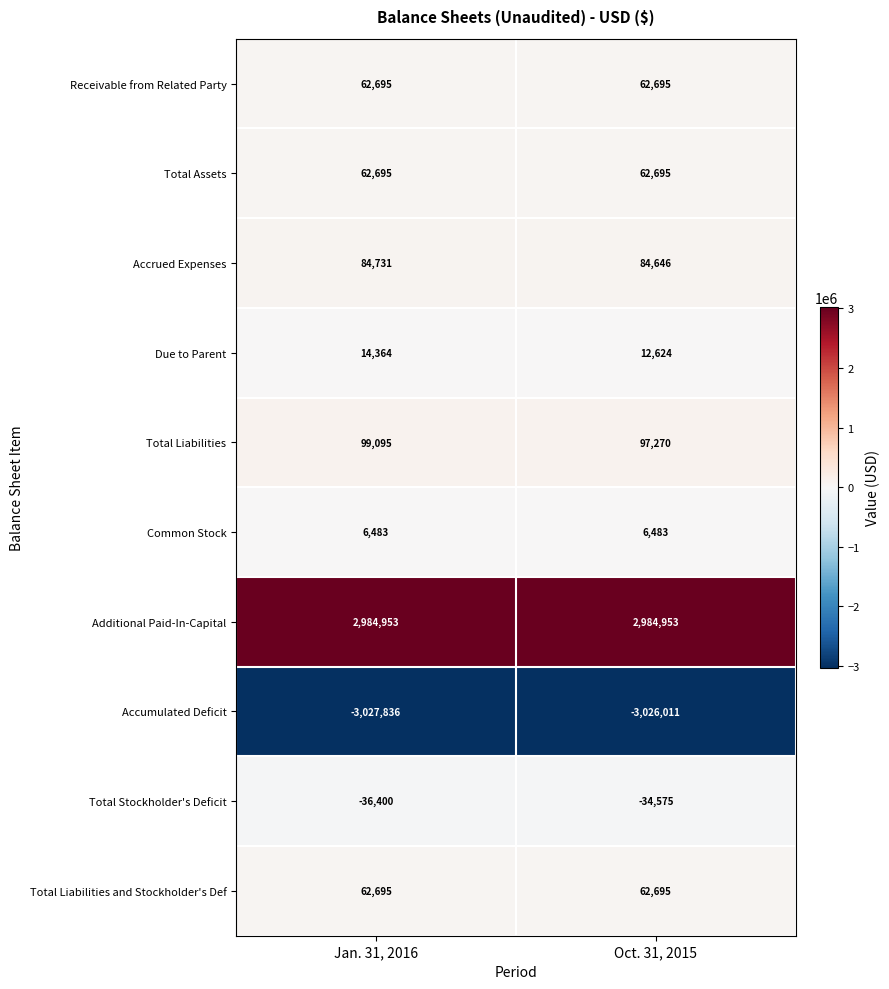

Which category has the lowest value across all series?

Jan. 31, 2016